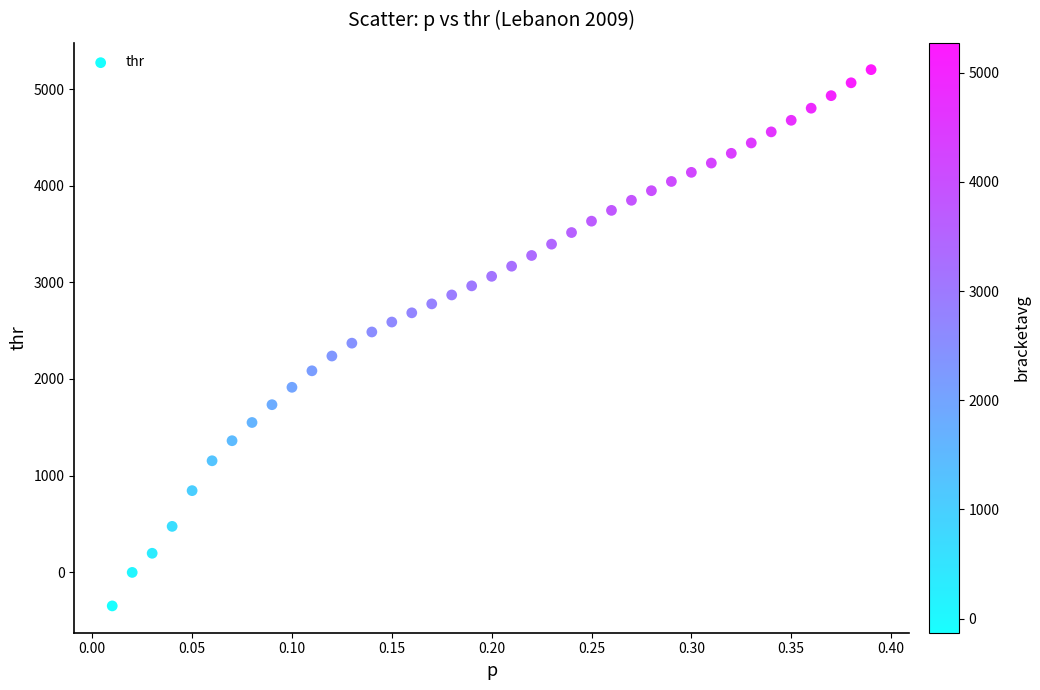

What is the range of Y values (max minus min)?

5554.0